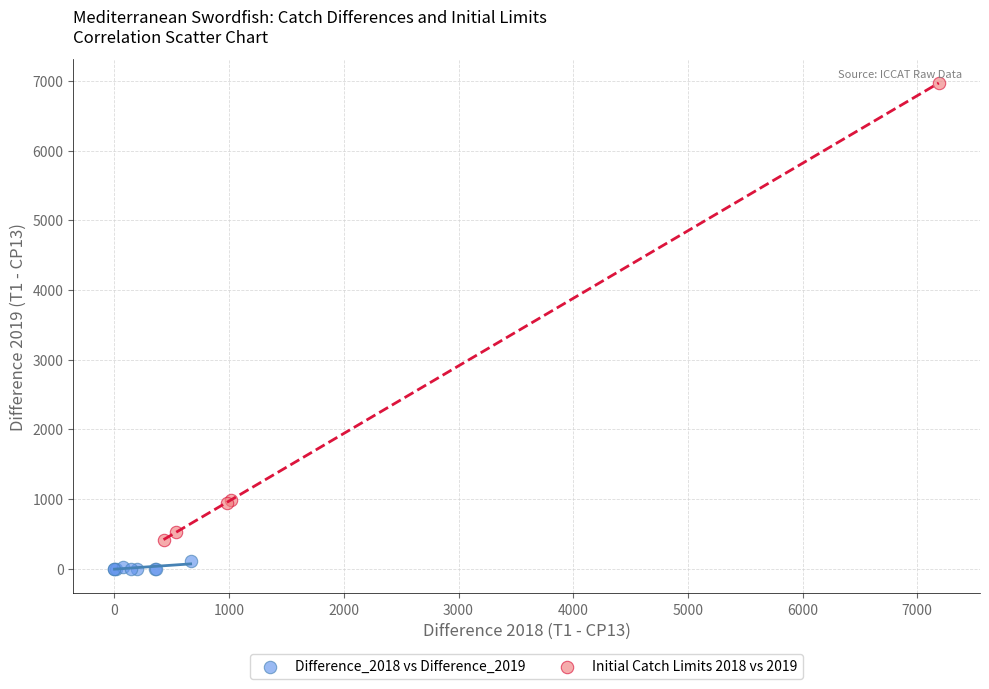

Which series contains the lowest Y value?

Difference_2018 vs Difference_2019